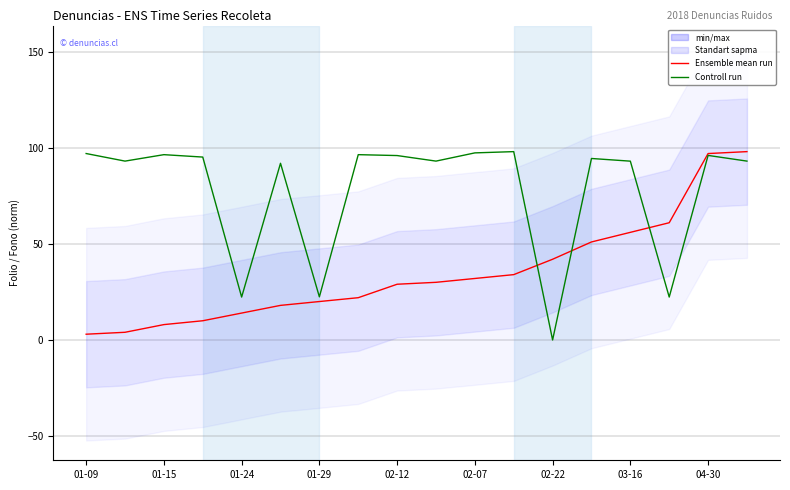

True or false: Folio N° DOC (Ensemble mean run) and Fono Denunciante (Control run) cross at least once.

True